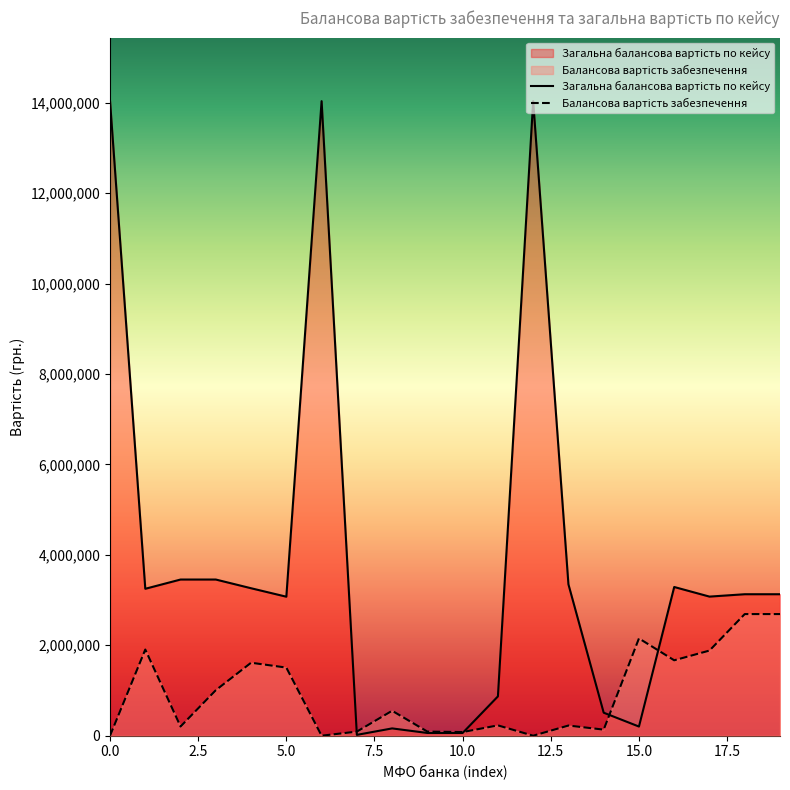

How many series are shown in this chart?

2